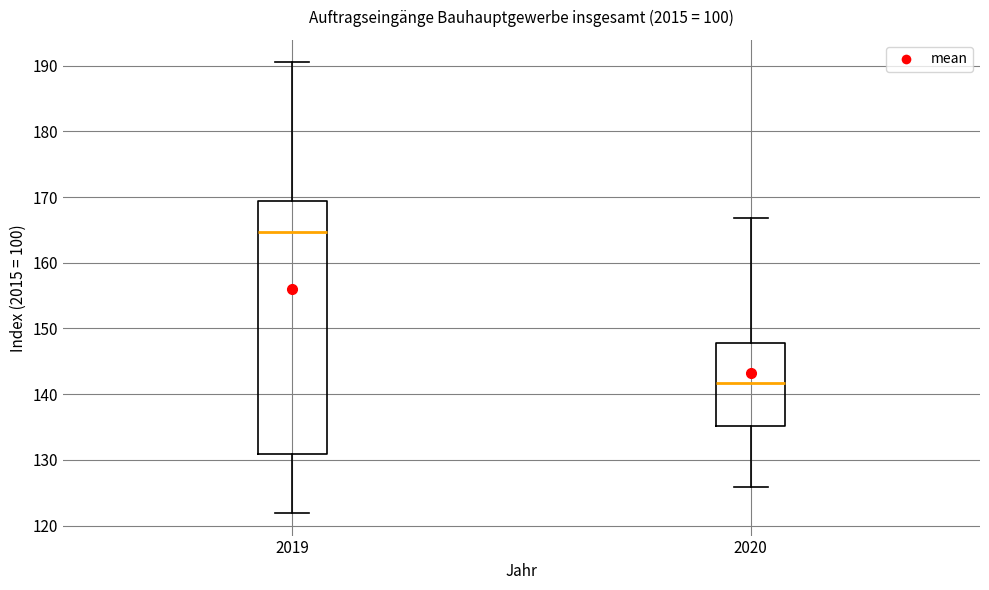

Where is the upper edge of the box at x = 2020 on the y-axis? The values are not printed on the chart, so give them approximately, as read against the axis.

148